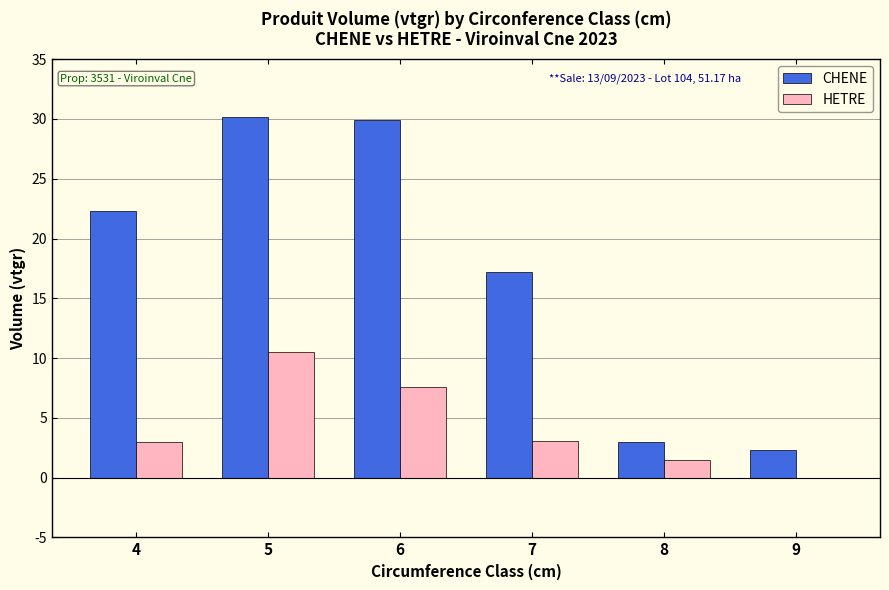

How many positive values does the HETRE series have?

5